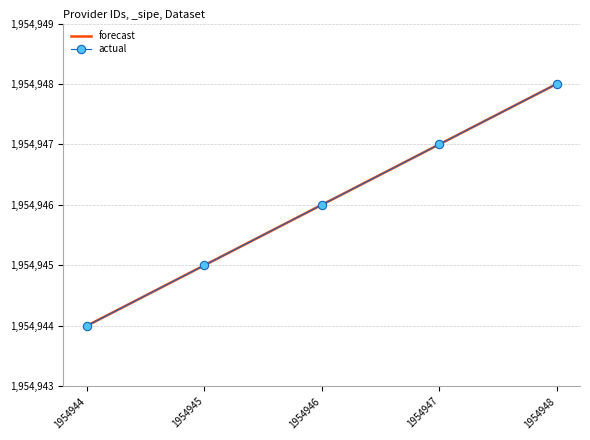

At which label does actual first exceed 1954946?

1954947